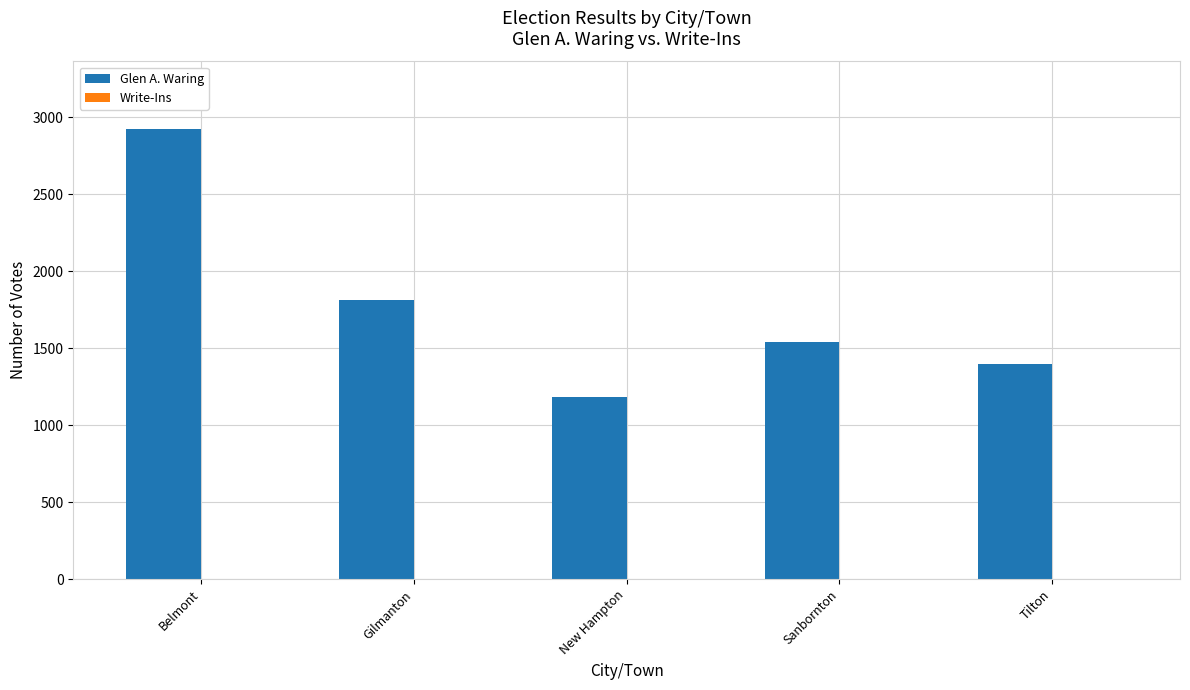

How many data points does each series have?

5